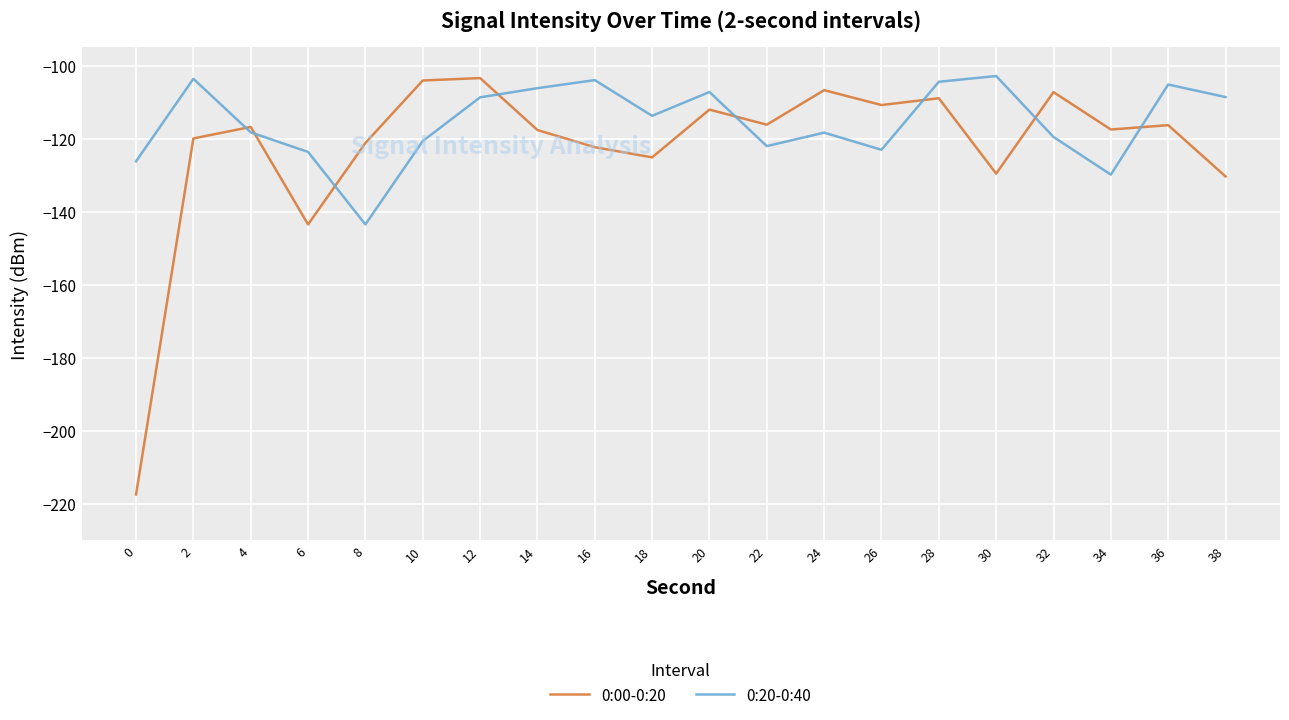

How many lines are shown in the chart?

2